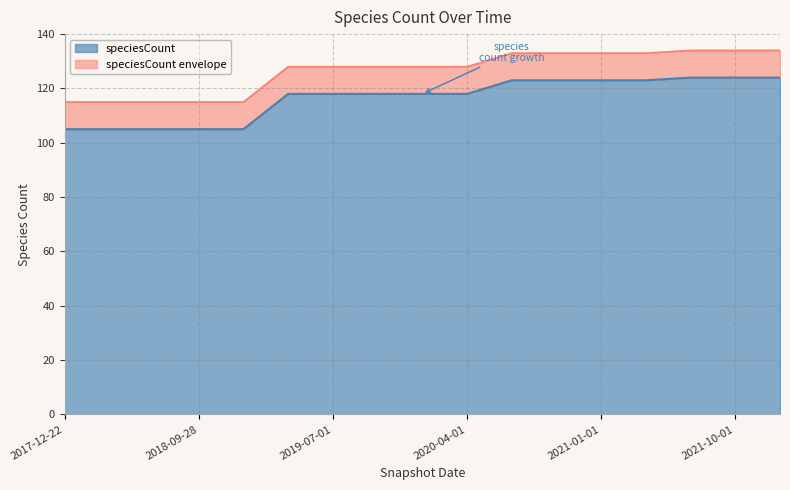

List the labels in order of value, smallest first.

2017-12-22, 2018-04-09, 2018-07-11, 2018-09-28, 2019-01-01, 2019-04-06, 2019-07-01, 2019-10-09, 2020-01-01, 2020-04-01, 2020-07-01, 2020-10-01, 2021-01-01, 2021-04-01, 2021-07-01, 2021-10-01, 2022-01-01